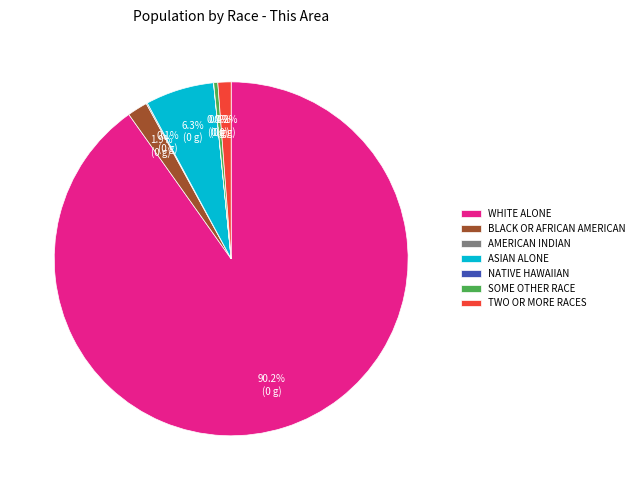

Which category accounts for the majority?

WHITE ALONE